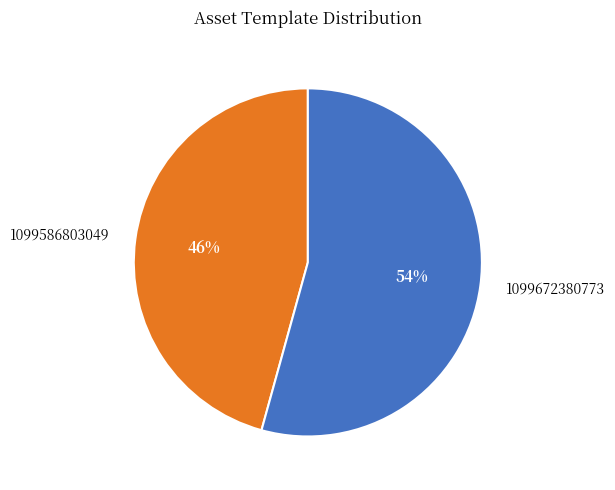

Combined, do 1099672380773 and 1099586803049 account for over 50%?

Yes